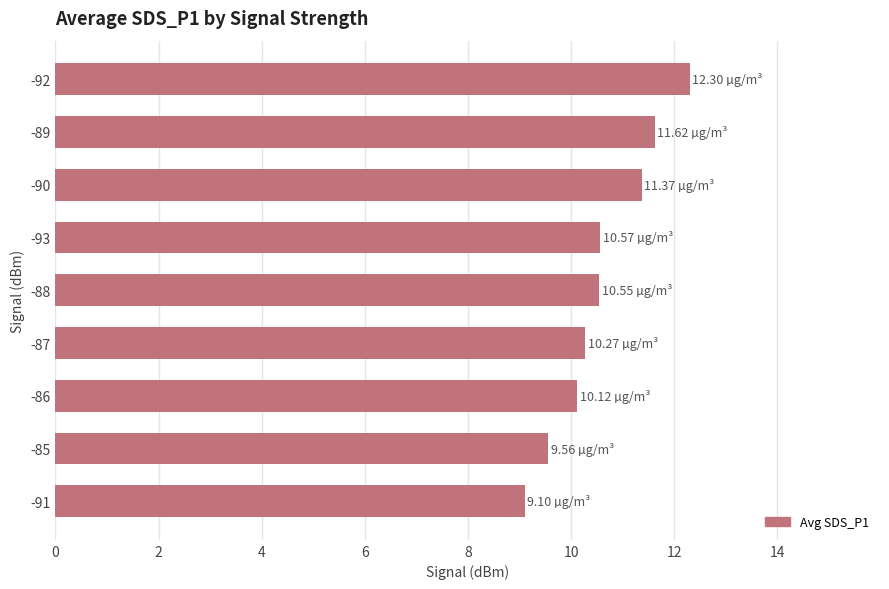

What is the sum of all values?

95.5